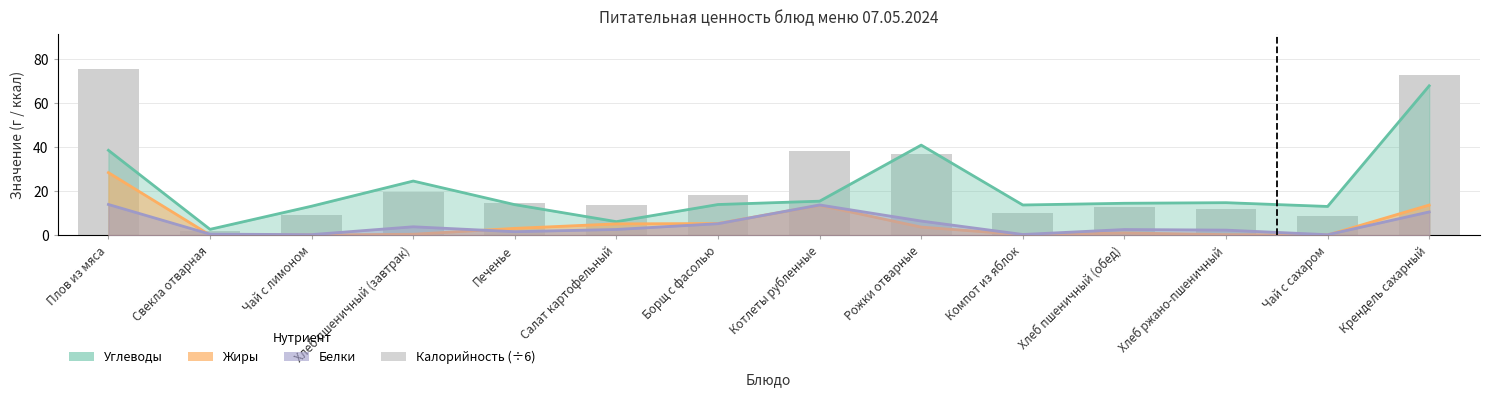

How many distinct data groups are displayed?

4